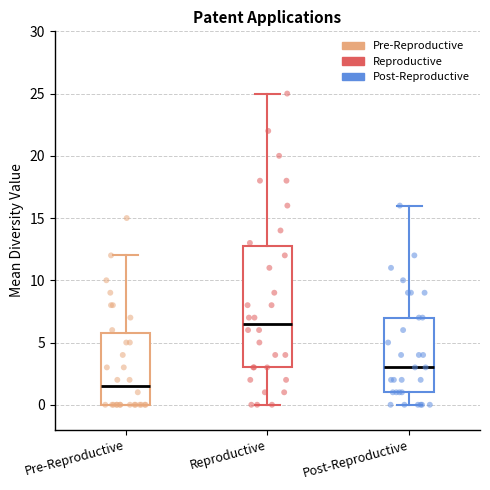

Where does the median line of the box for Pre-Reproductive sit on the y-axis? The values are not printed on the chart, so give them approximately, as read against the axis.

1.5